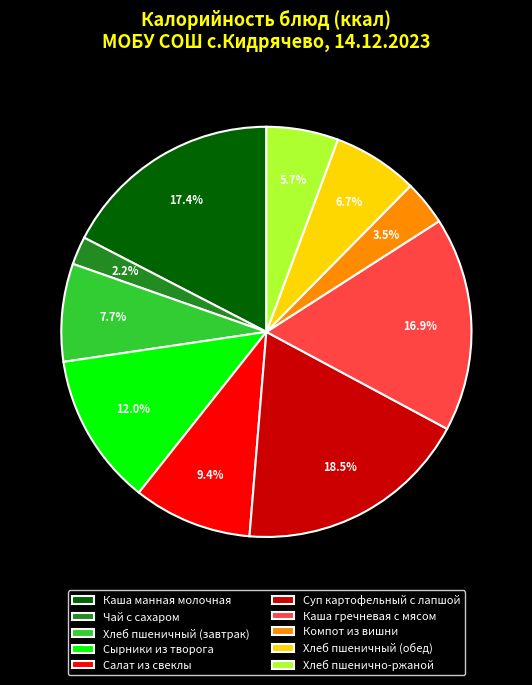

Count the number of slices in the pie.

10